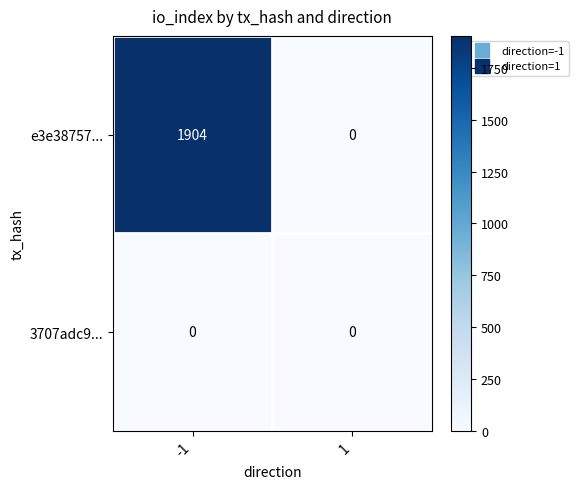

True or false: e3e38757... has a value of 0 at 1.

True